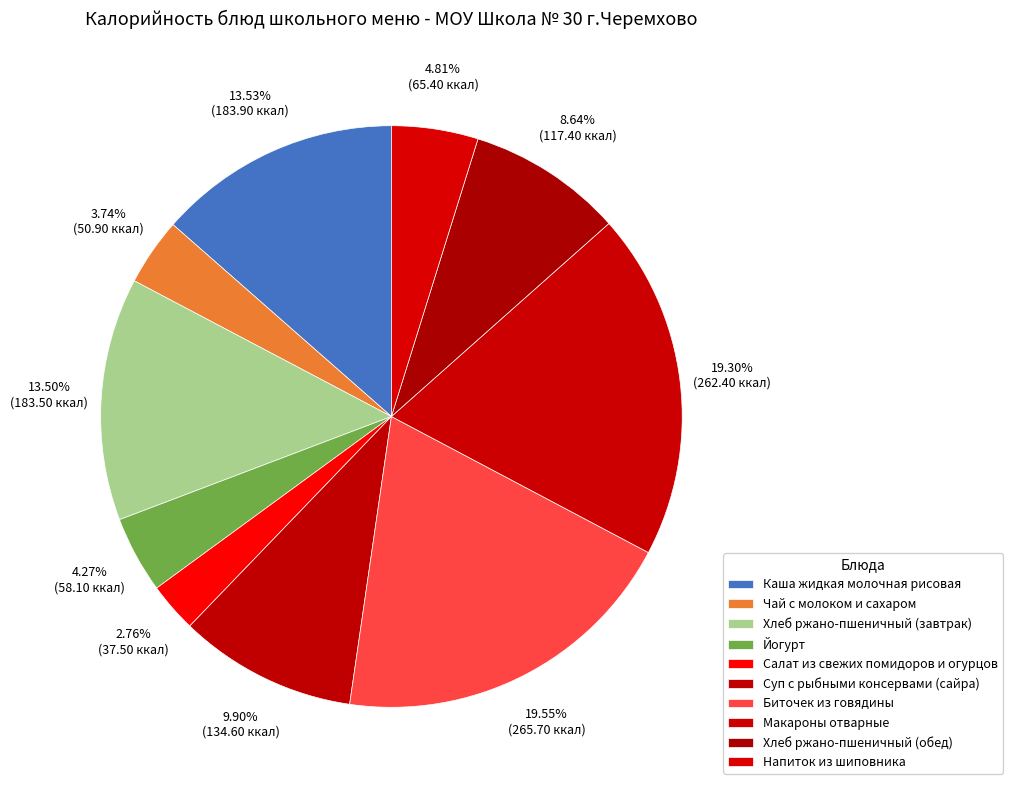

What percentage is the Салат из свежих помидоров и огурцов slice, to the nearest percent?

3%